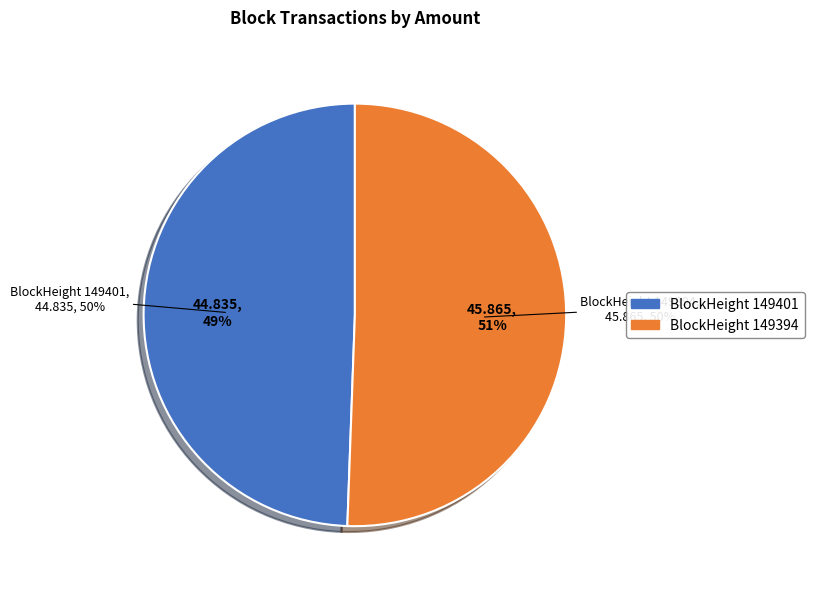

Between 149394 and 149401, which is larger?

149394